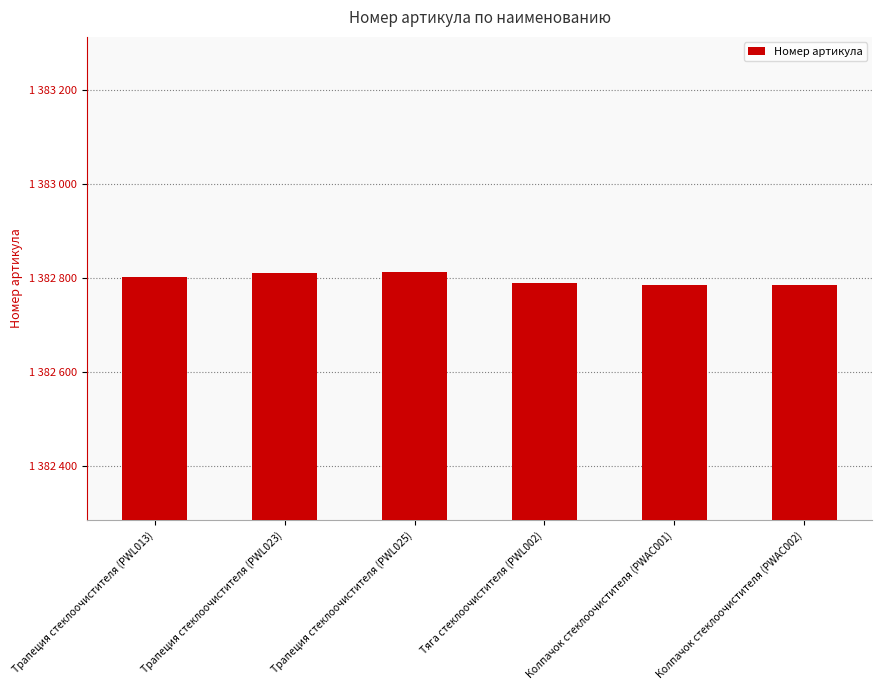

Does the chart contain any negative values?

No